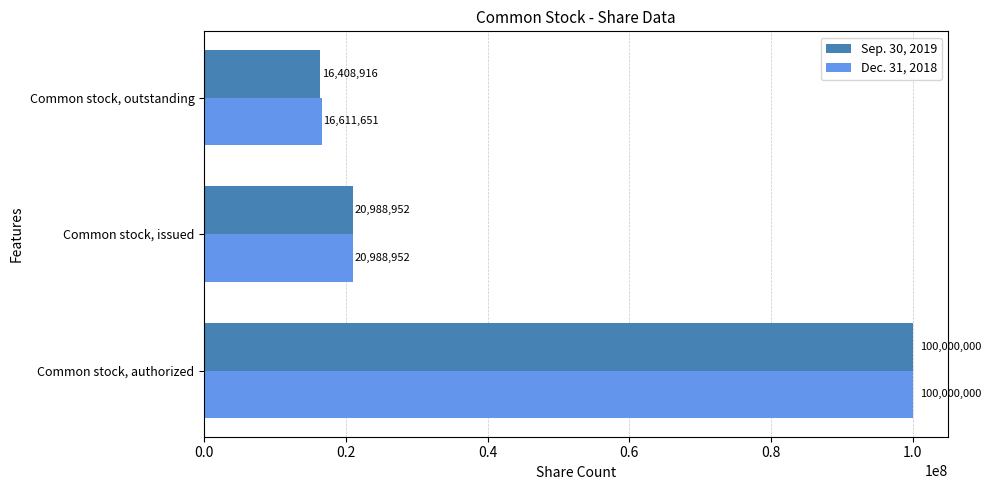

Where is Dec. 31, 2018 nearest to the value 58305825?

Common stock, issued